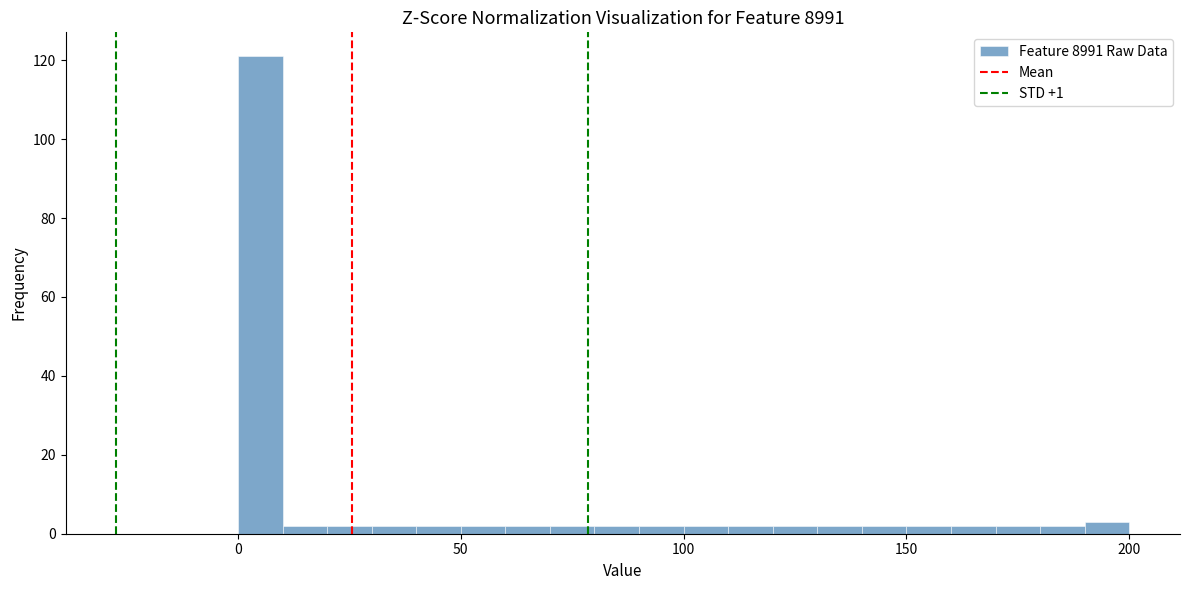

Read against the x-axis, roughly where is the centre of the tallest bar?

5